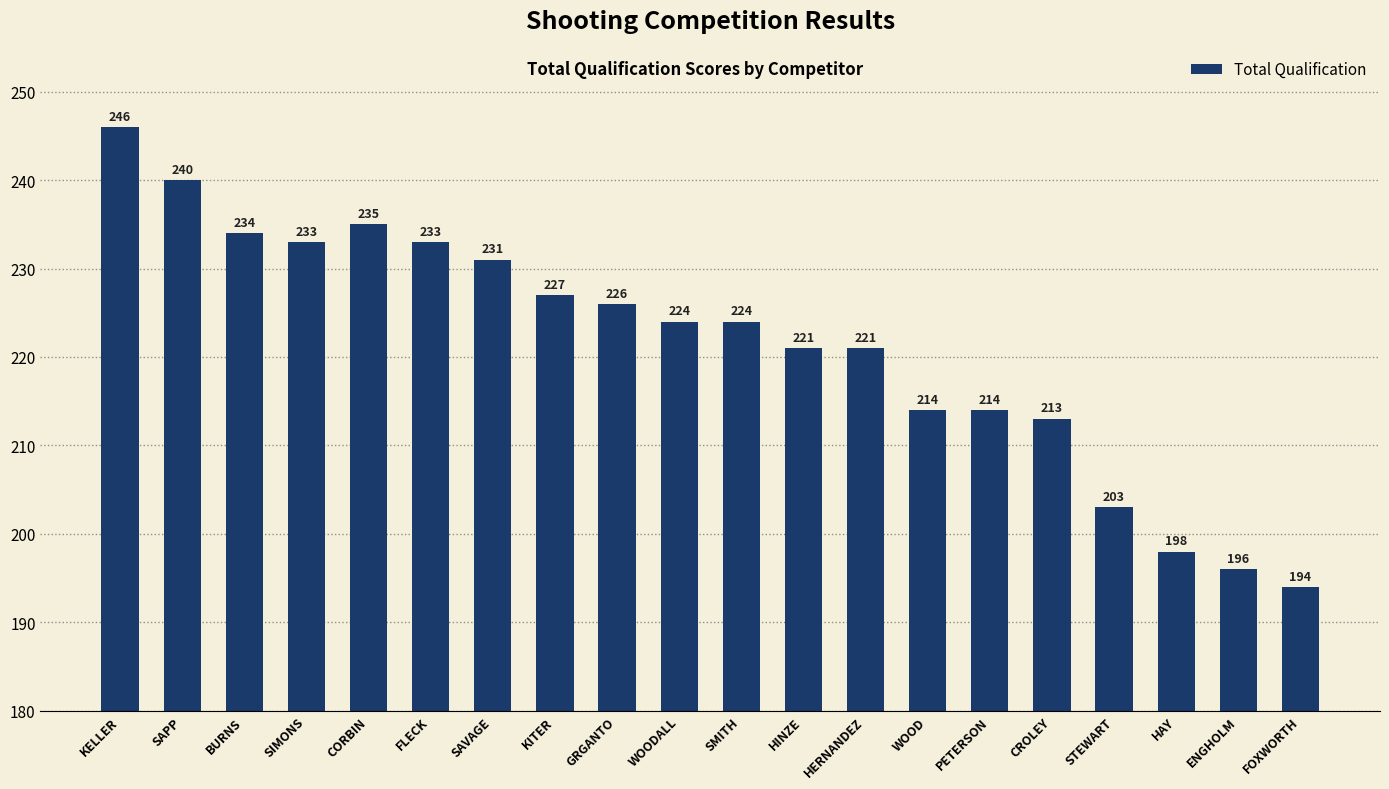

How many data points are less than 224?

9